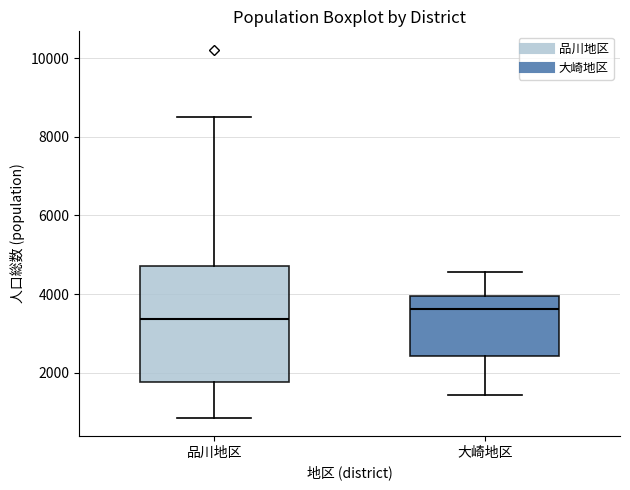

Reading left to right, read every box against the y-axis: the position of its median line, the range the box covers, and the ends of its whiskers. The values are not printed on the chart, so give them approximately, as read against the axis.

品川地区: median 3400, box 1800 to 4800, whiskers 800 to 8600
大崎地区: median 3600, box 2400 to 4000, whiskers 1400 to 4600